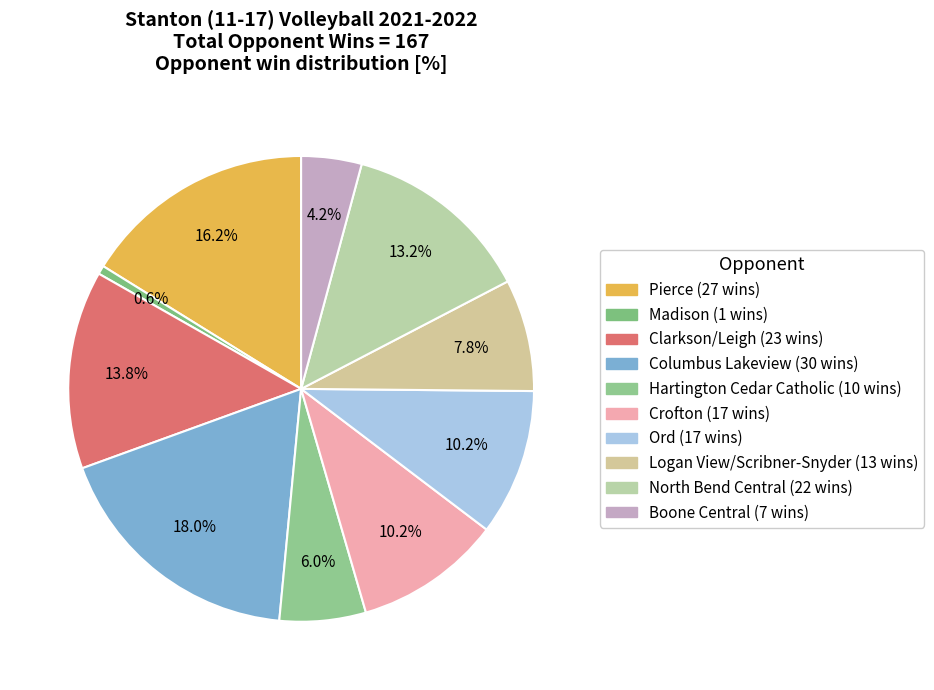

Does any single category account for the majority?

No